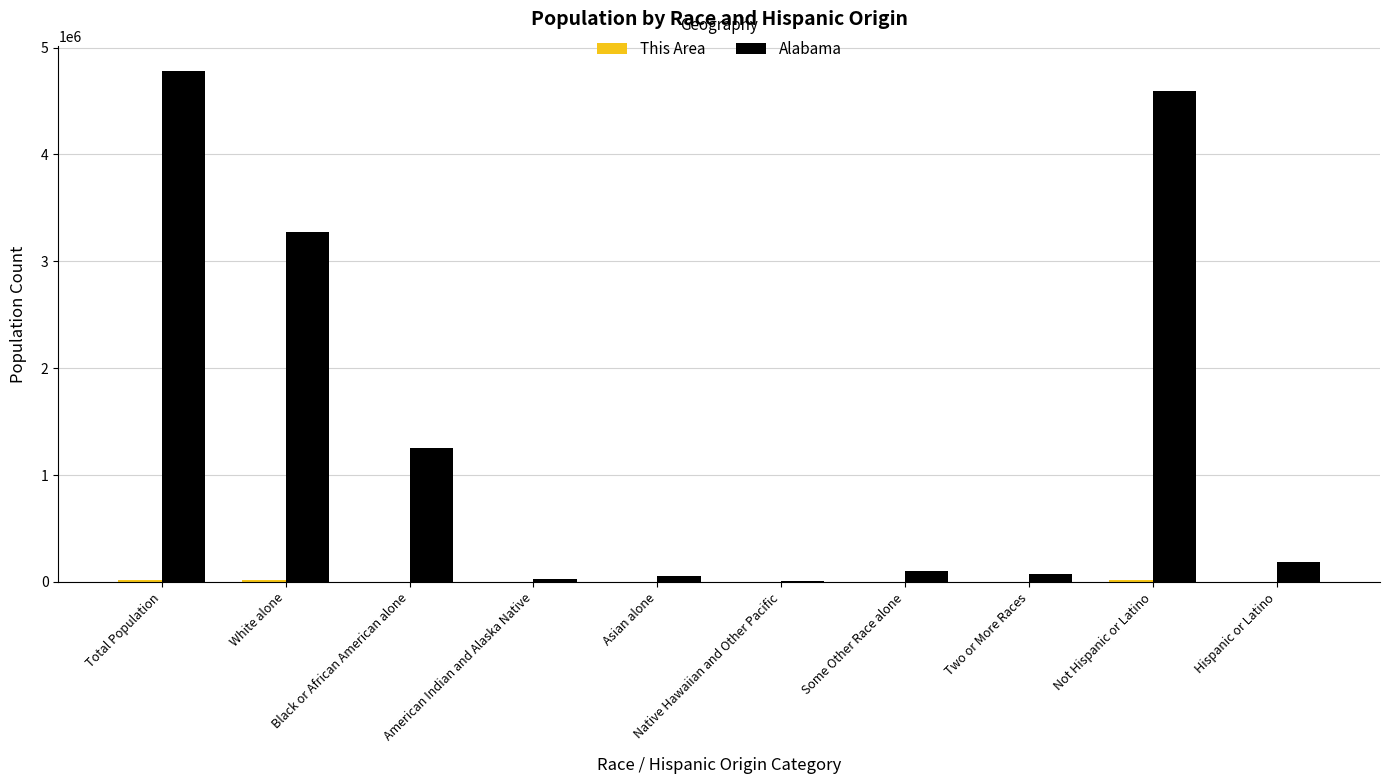

What is the sum of all Alabama values?

14339208